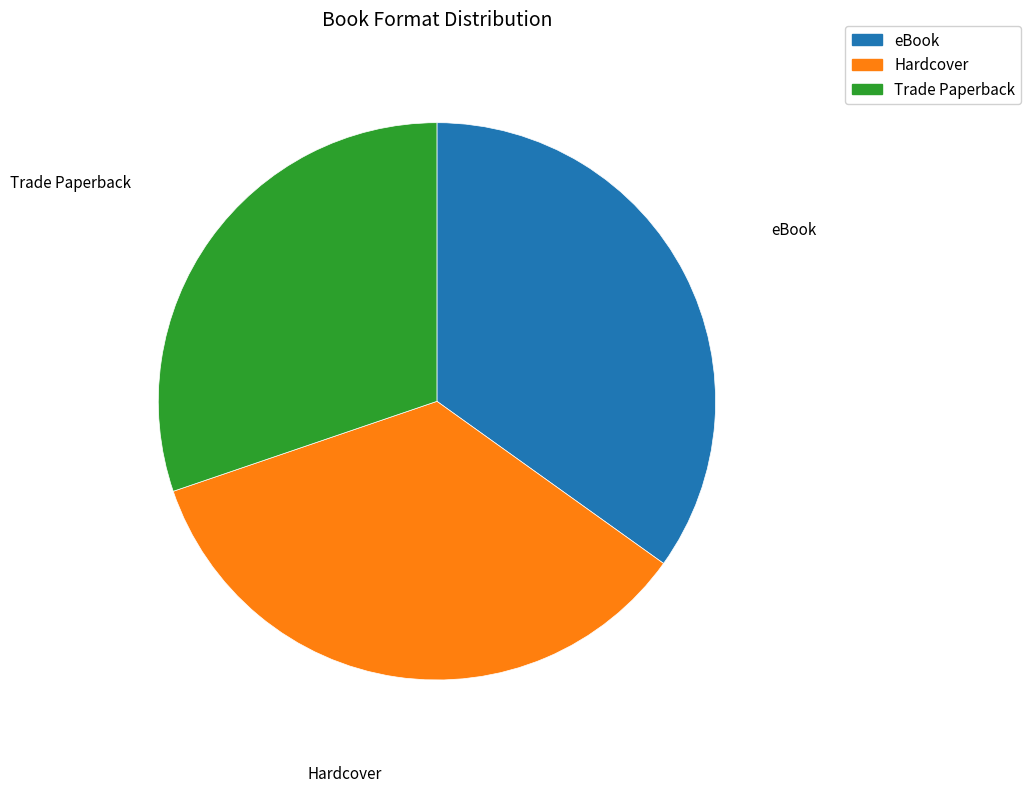

Does any single category account for the majority?

No